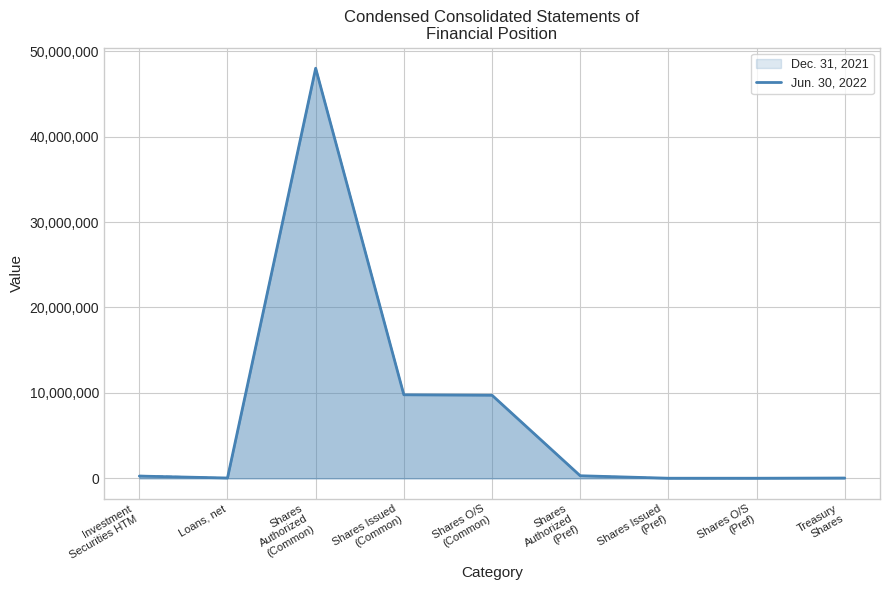

Where is the data nearest to the value 24004900?

Shares Issued
(Common)